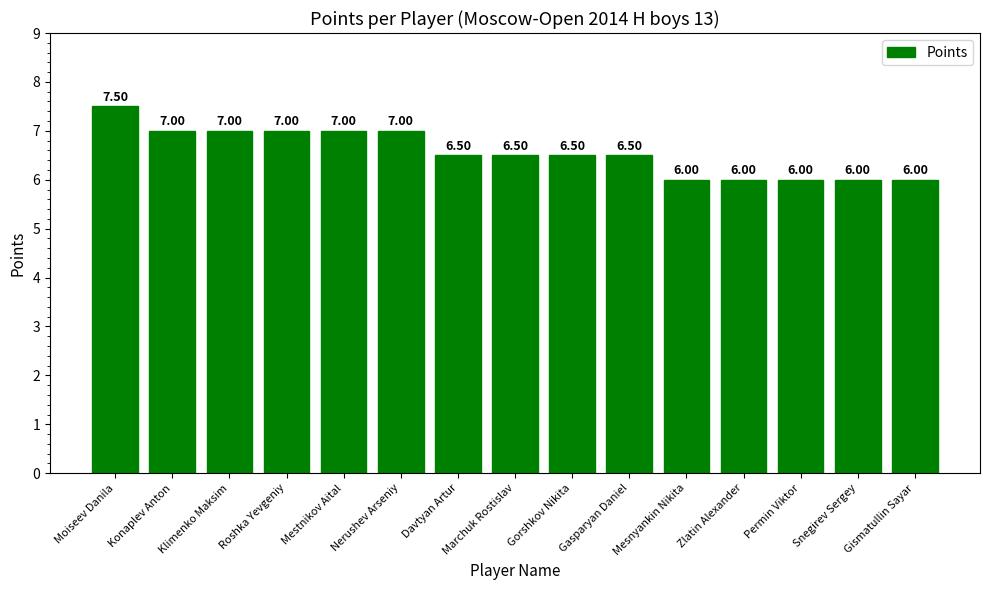

Are the bars grouped side by side (vs. stacked)?

No